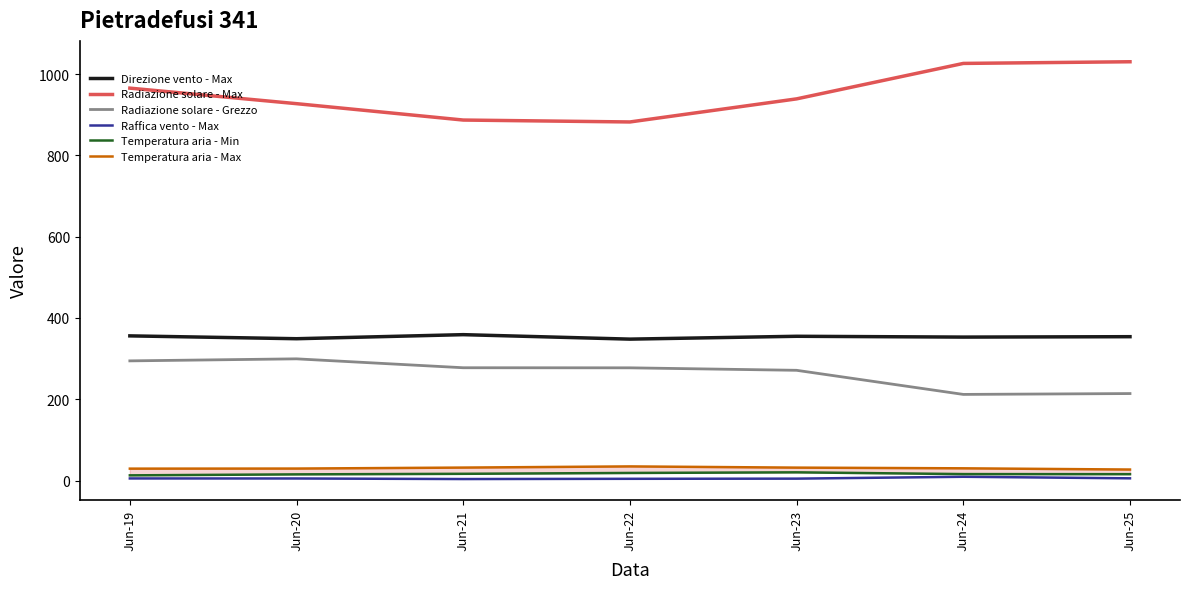

True or false: Temperatura aria - Min and Raffica vento - Max cross at least once.

False